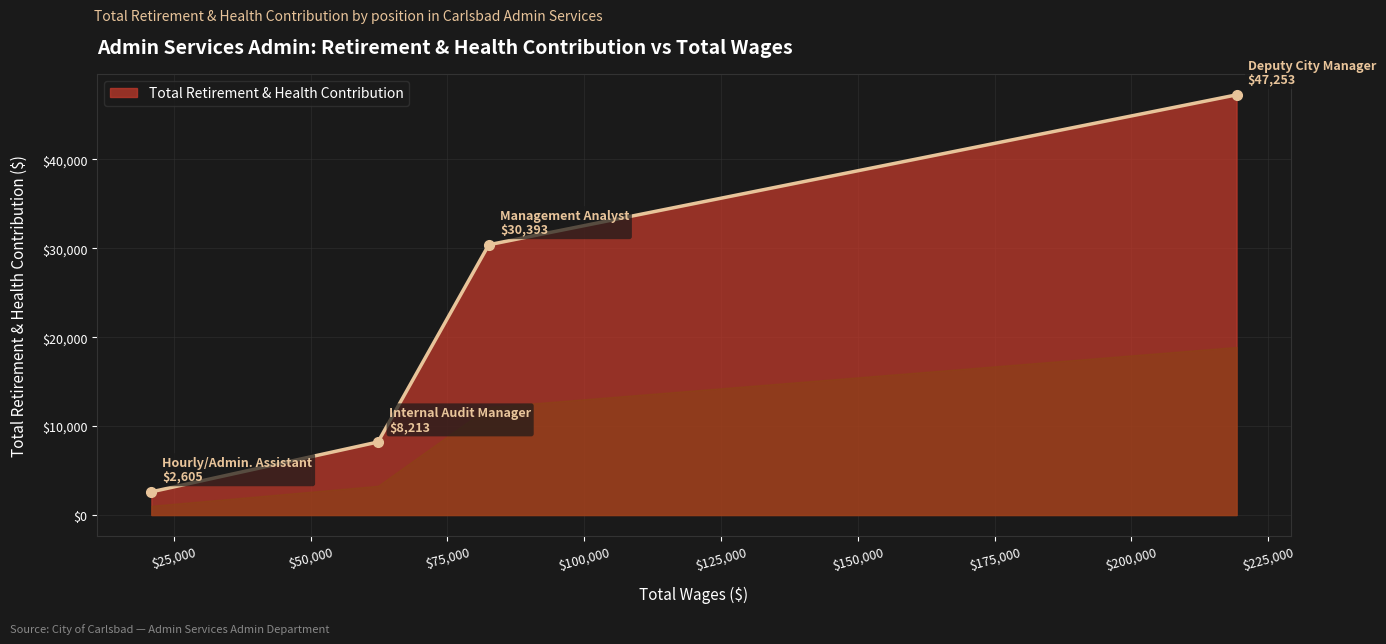

What is the sum of all values?

88464